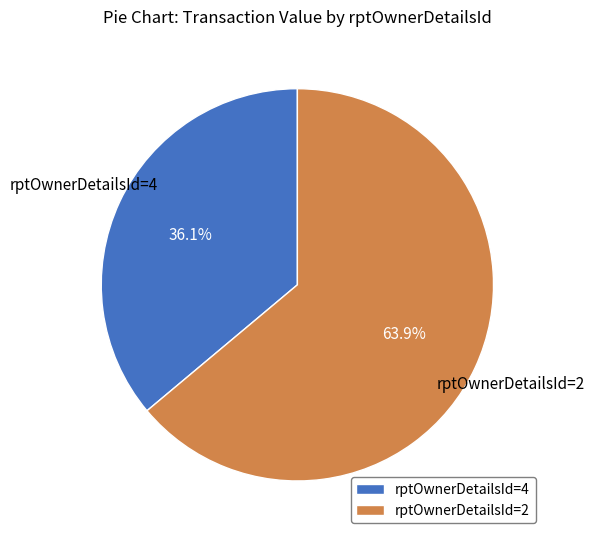

What is the total percentage of rptOwnerDetailsId=4 and rptOwnerDetailsId=2?

100.0%